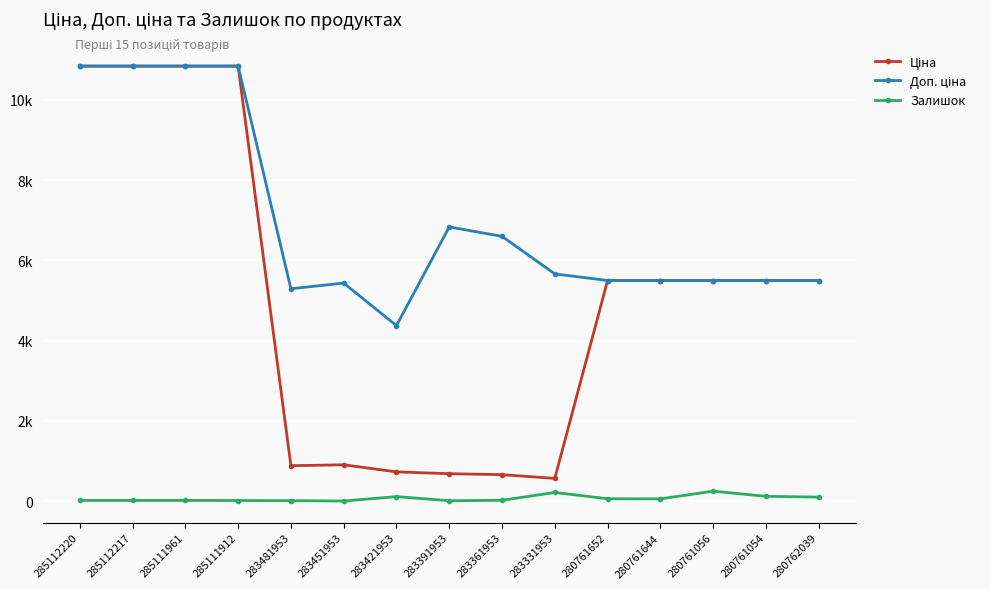

Does the chart display data point markers on the line(s)?

Yes